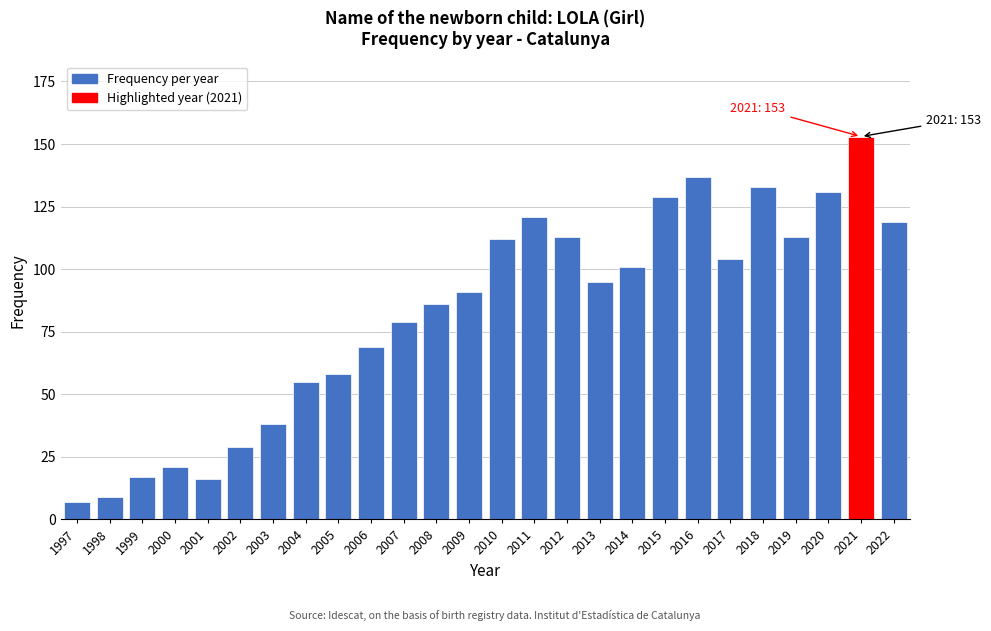

Reading right to left, what are all the values shown in this chart?

2022=119	2021=153	2020=131	2019=113	2018=133	2017=104	2016=137	2015=129	2014=101	2013=95	2012=113	2011=121	2010=112	2009=91	2008=86	2007=79	2006=69	2005=58	2004=55	2003=38	2002=29	2001=16	2000=21	1999=17	1998=9	1997=7